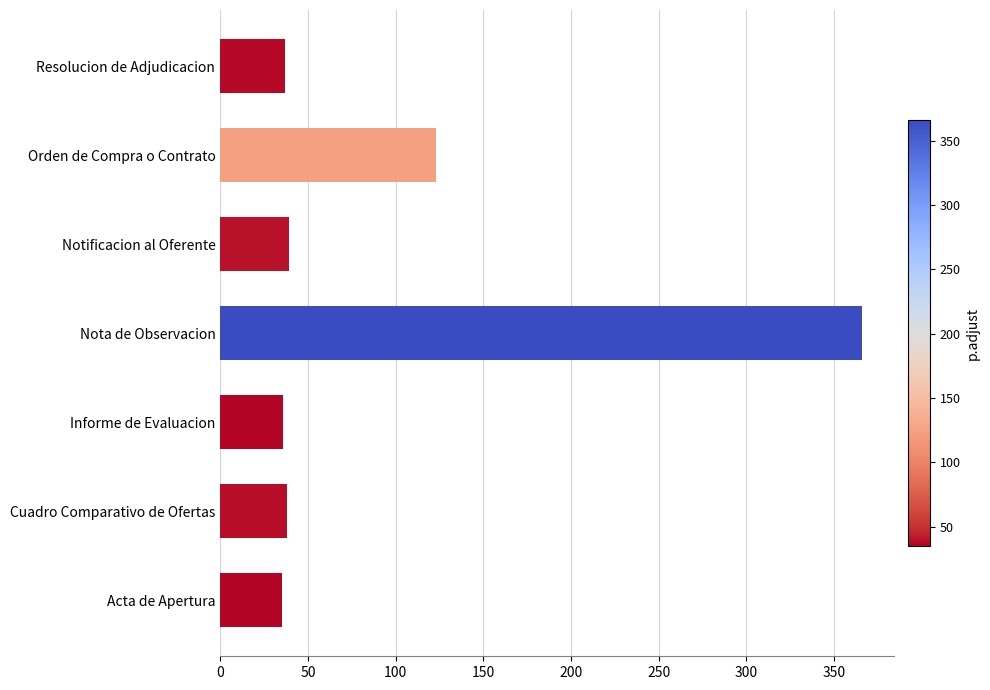

Read the value at Acta de Apertura.

35